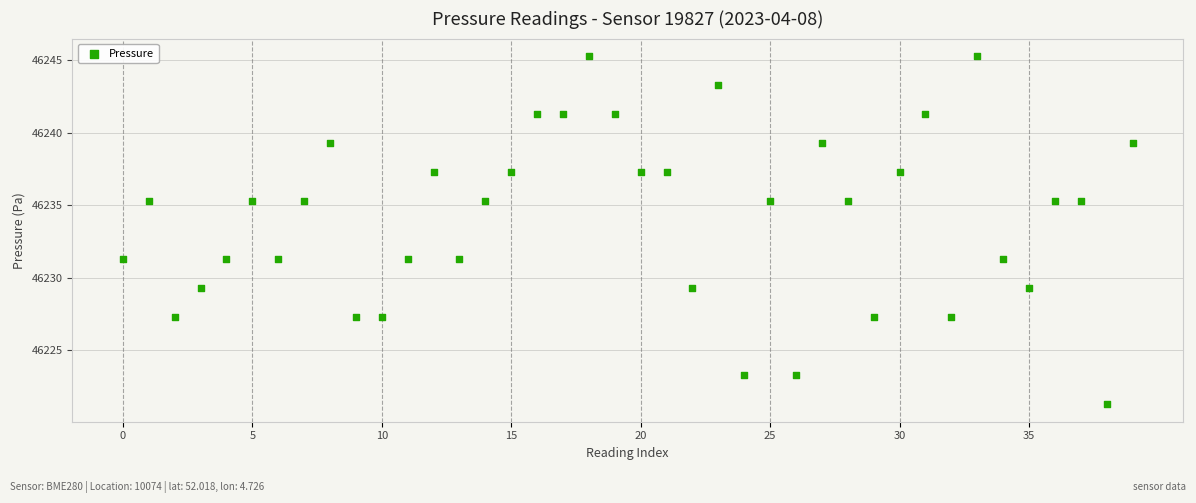

How many points are shown in the scatter plot?

40